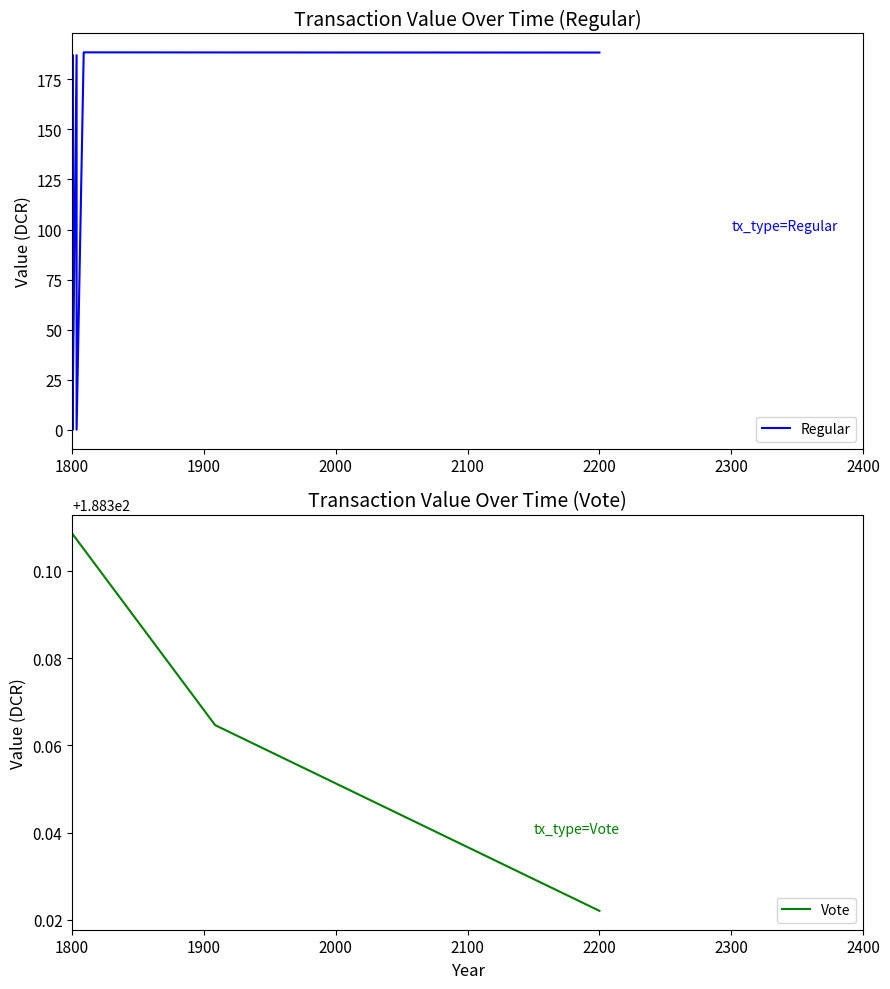

At which label does Vote reach its peak?

1800